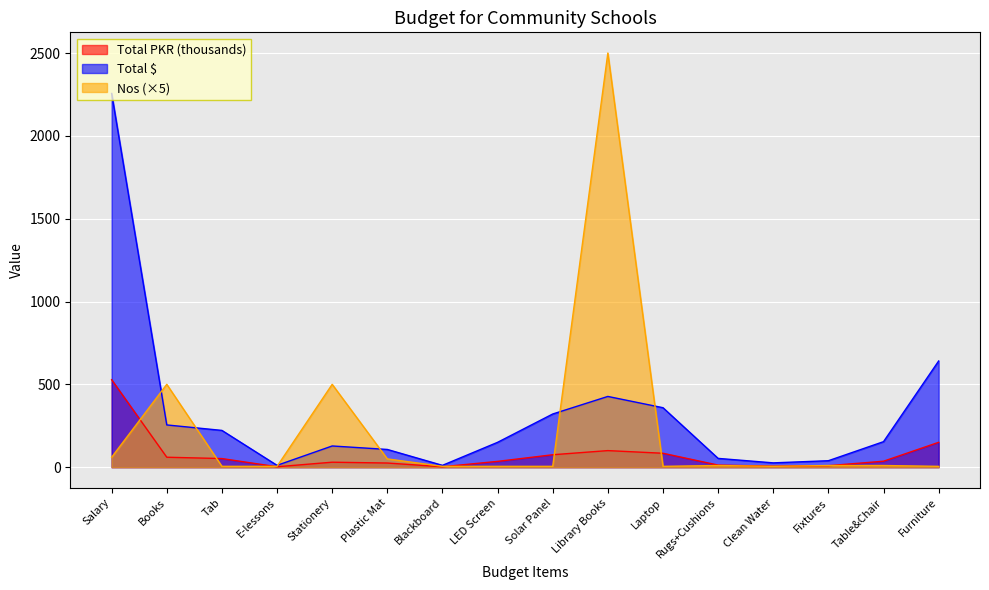

True or false: Nos and Total PKR intersect in this chart.

True